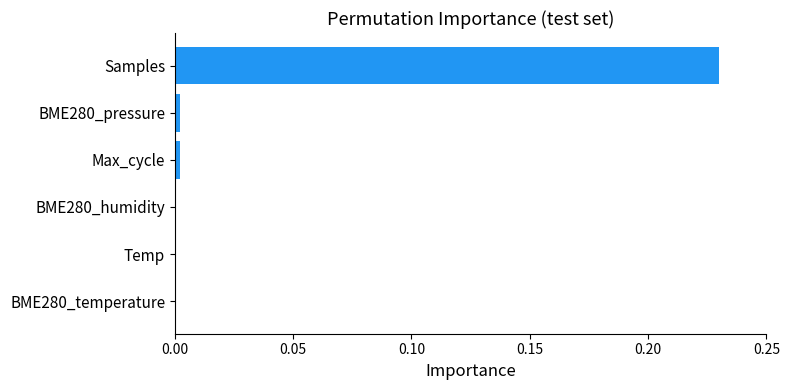

Are the bars horizontal?

Yes